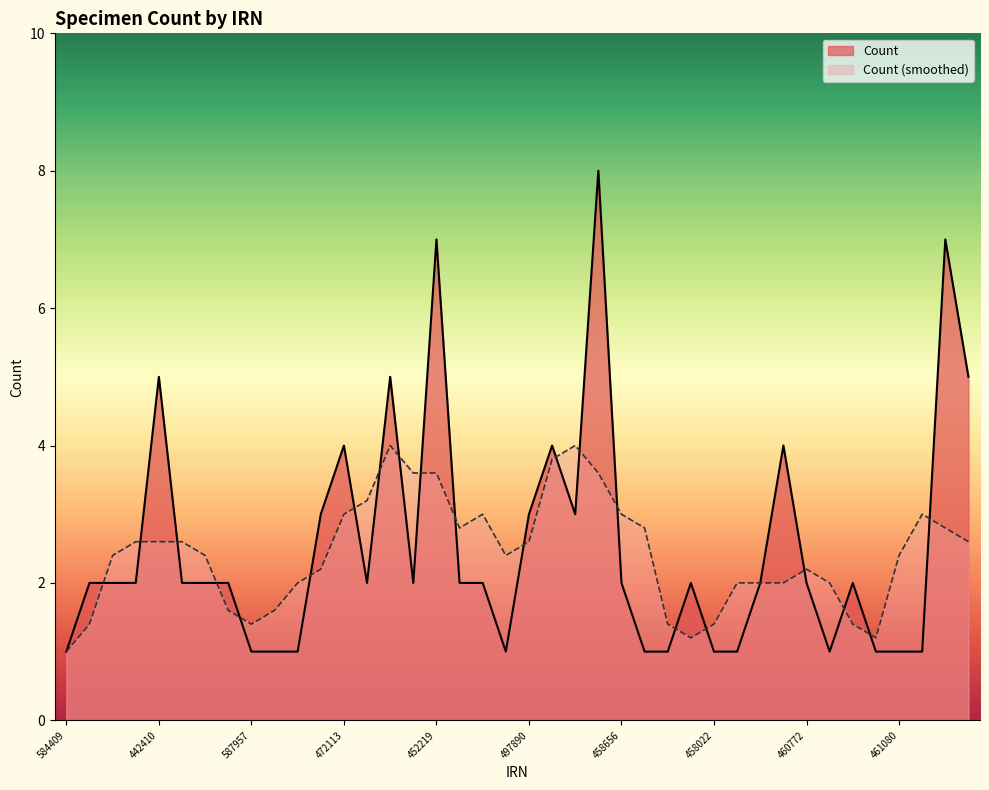

Is it true that the value at 587497 is 1?

True